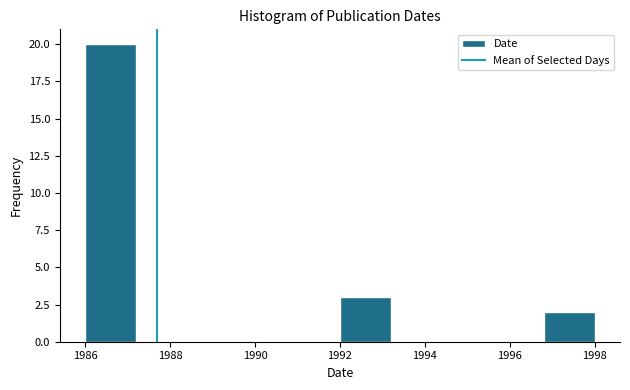

Over which range of the x-axis is the bar tallest?

1986.0 to 1987.2